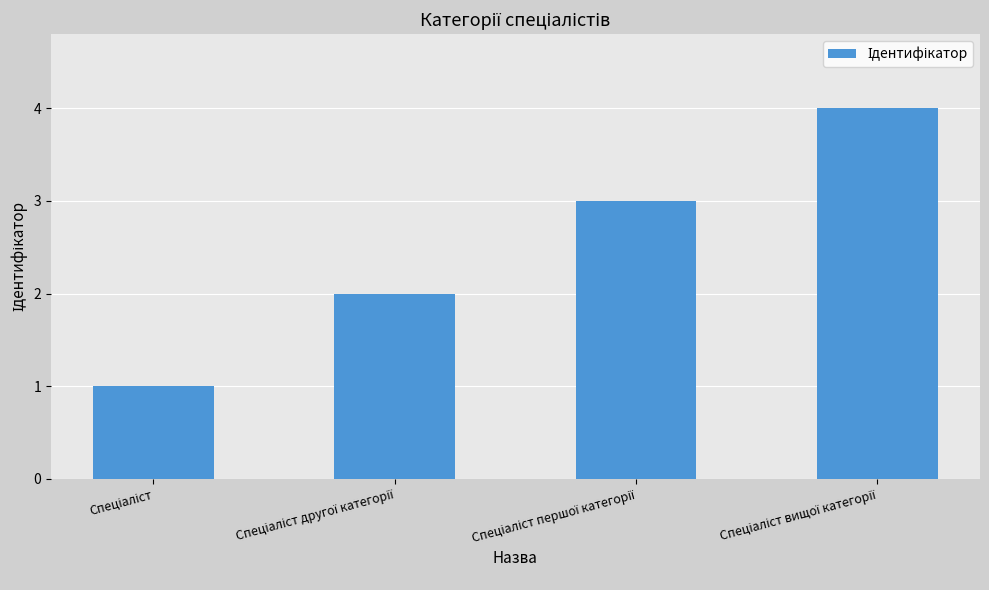

What is the value of the 3rd bar from the left?

3